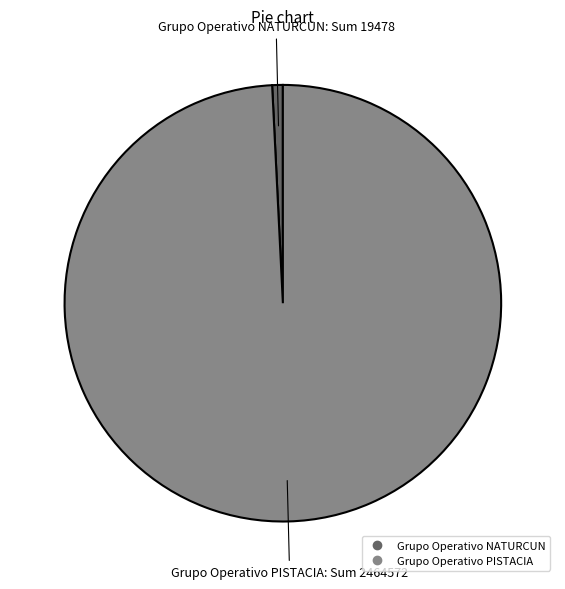

Is it true that Grupo Operativo NATURCUN is 13% of the pie?

False